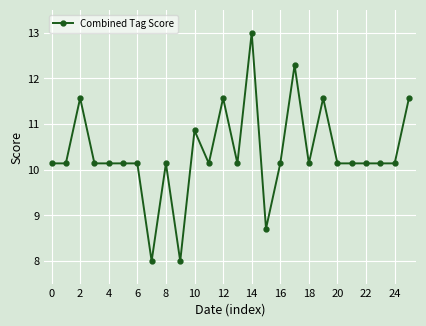

What is the value of the 18th point from the left?

12.3